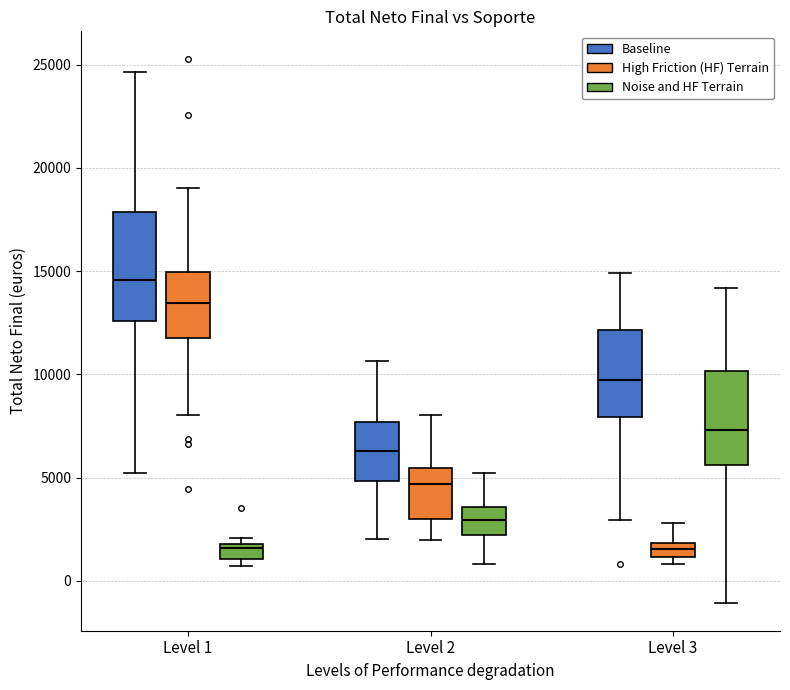

Comparing the boxes themselves (not the whiskers), which one is the tallest?

Level 1 (Baseline)